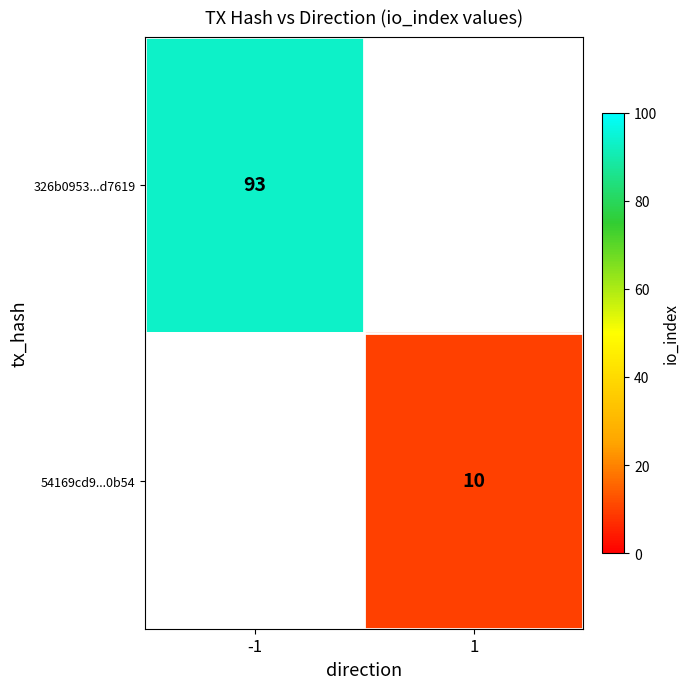

How many distinct data groups are displayed?

2